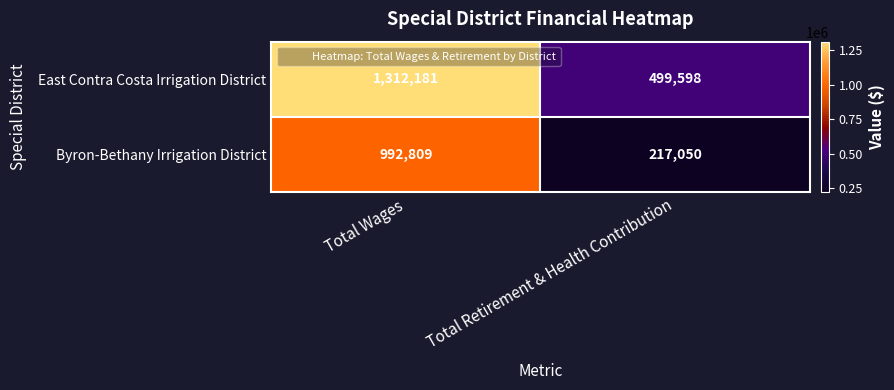

What is the smallest value displayed?

217050